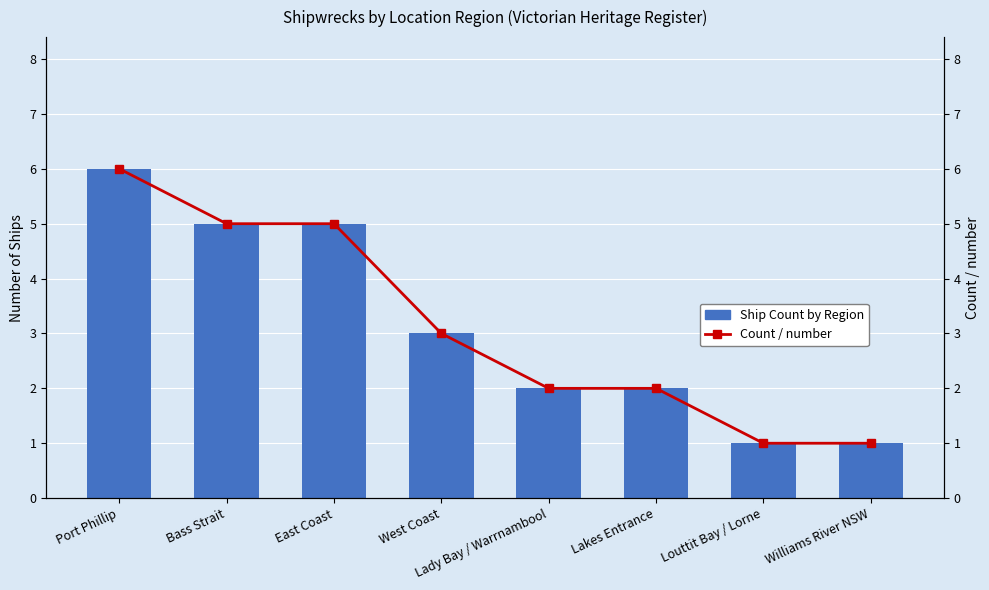

At which category is the sum across all series the highest?

Port Phillip